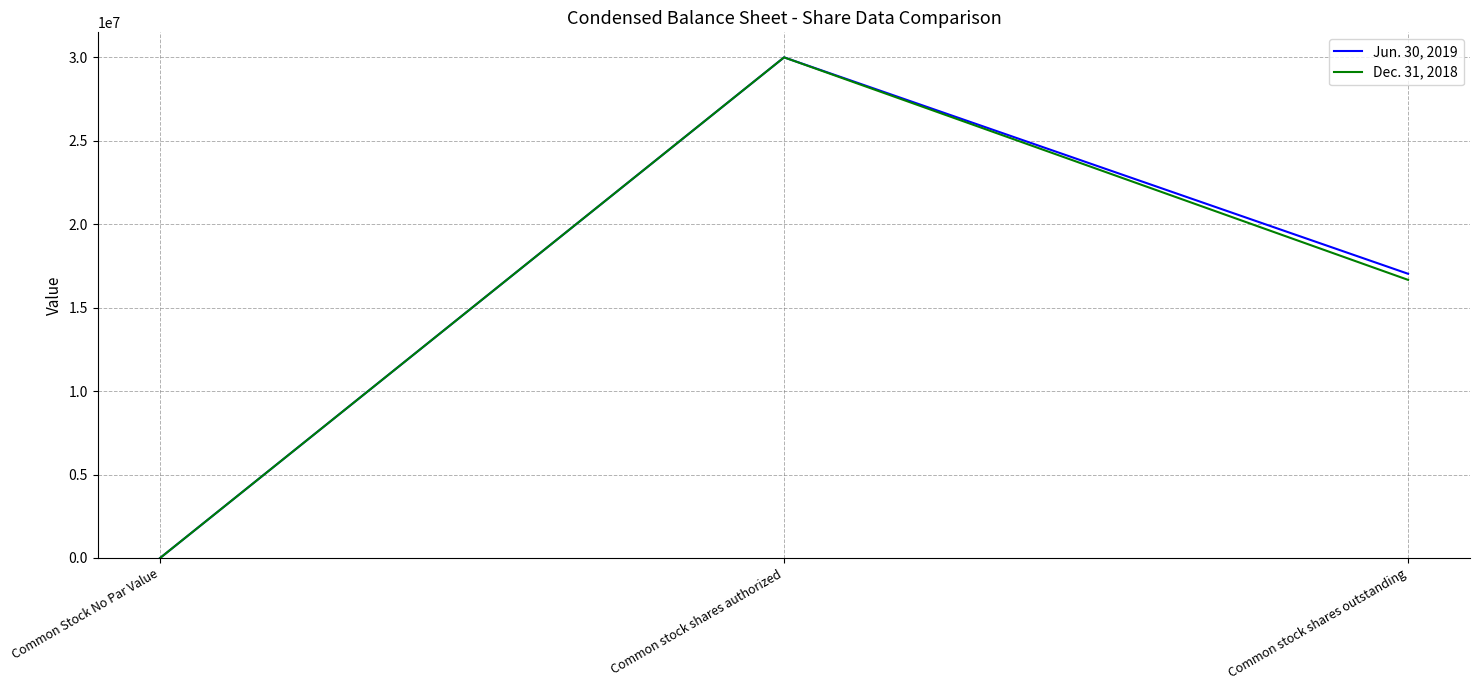

What are all the series names shown in the legend?

Jun. 30, 2019, Dec. 31, 2018